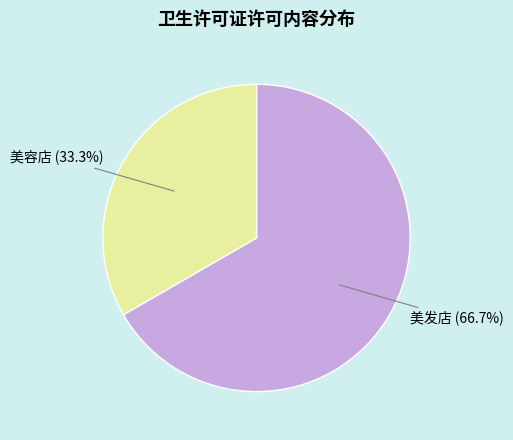

Is there any slice that represents more than half of the pie?

Yes